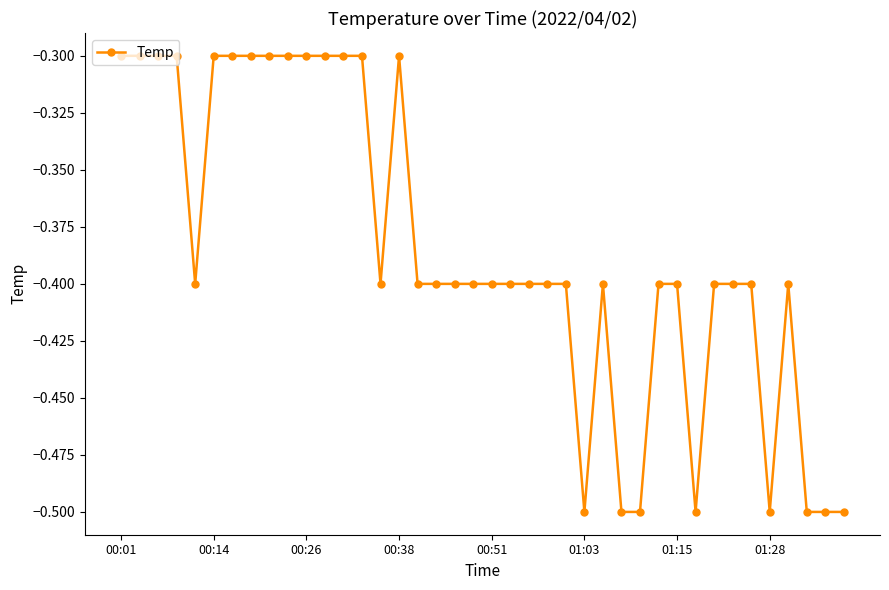

True or false: there are more than 0 points higher than both neighbors.

True